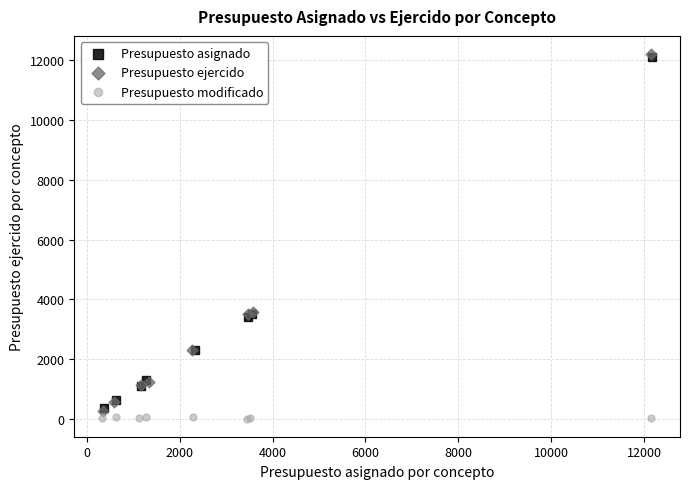

Which series has the widest spread of Y values?

Presupuesto ejercido